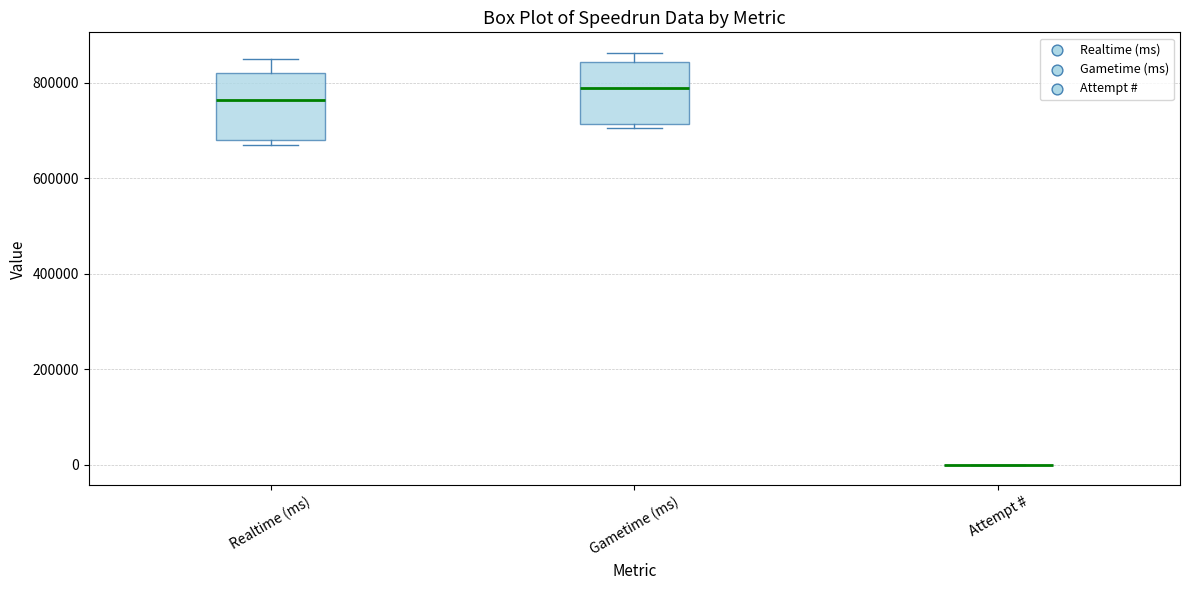

Reading left to right, read every box against the y-axis: the position of its median line, the range the box covers, and the ends of its whiskers. The values are not printed on the chart, so give them approximately, as read against the axis.

Realtime (ms): median 760000, box 680000 to 820000, whiskers 660000 to 840000
Gametime (ms): median 780000, box 720000 to 840000, whiskers 700000 to 860000
Attempt #: box collapsed to a line at 0, whiskers 0 to 0